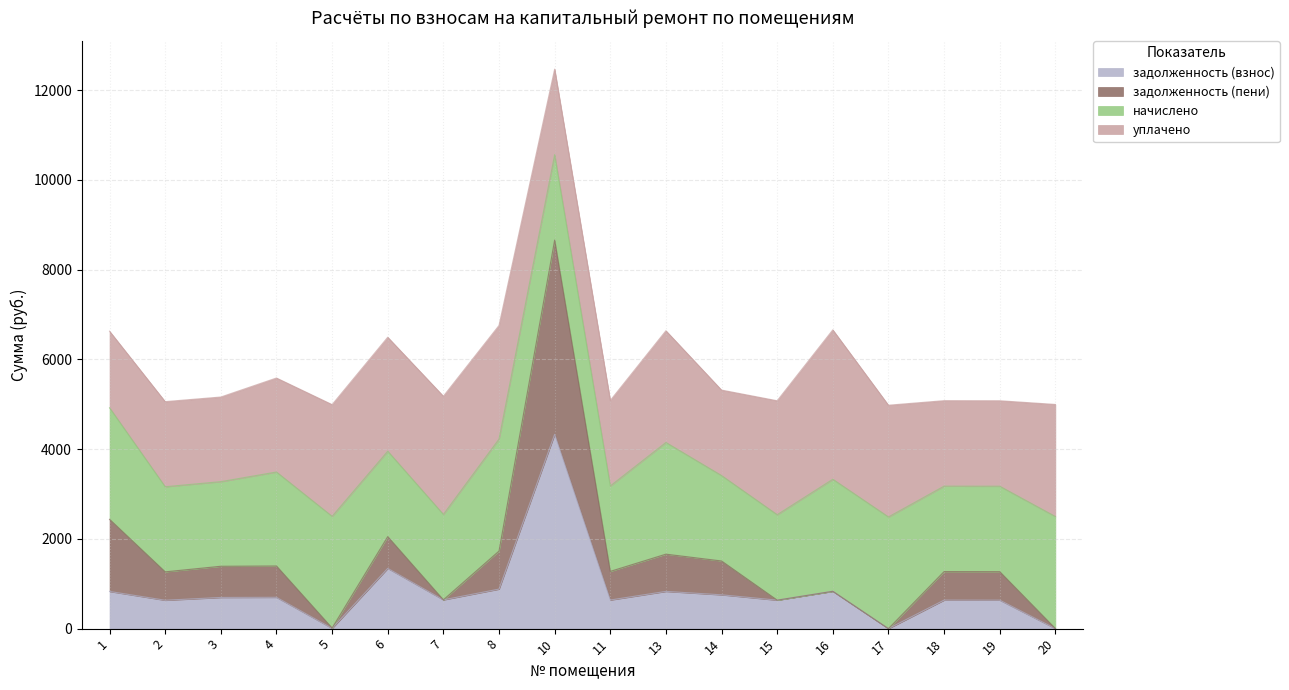

What is the difference between the second highest and second lowest values in the задолженность (взнос) series?

1341.2